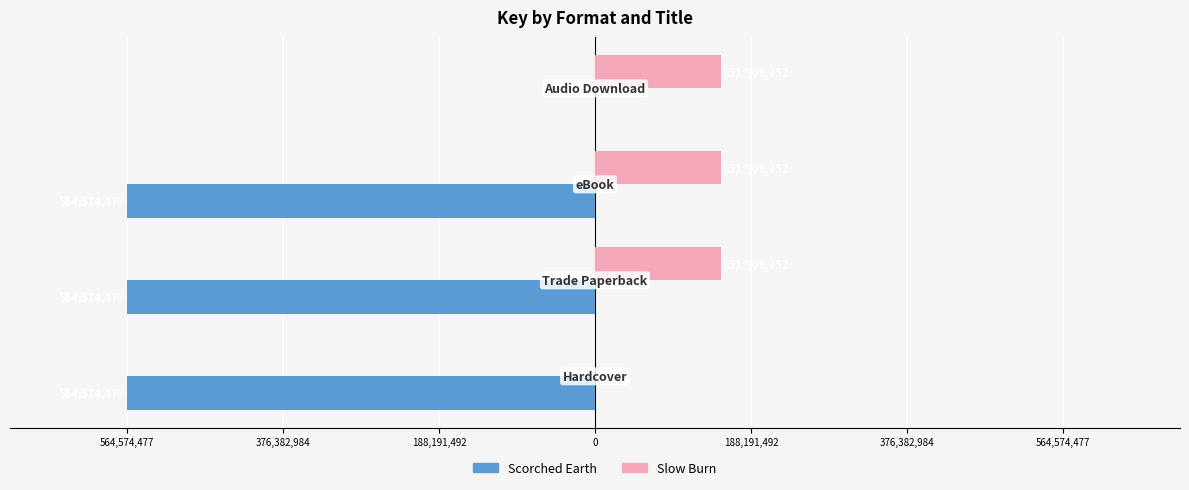

List the series in order of their overall mean, highest first.

Slow Burn, Scorched Earth